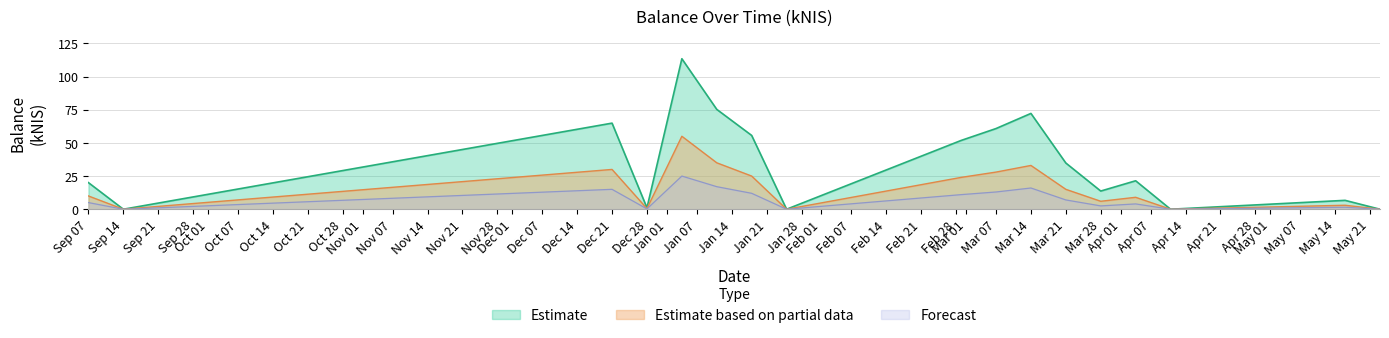

Between Mar 21 and Mar 28, which series saw the biggest shift?

Estimate